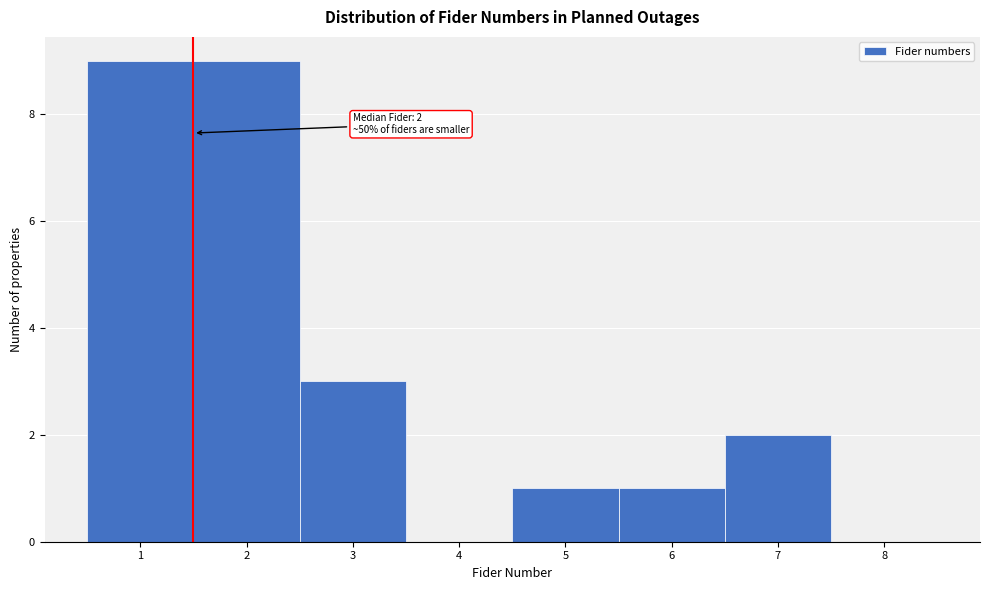

Reading left to right, list all the values displayed in this chart.

1=9	2=9	3=3	4=0	5=1	6=1	7=2	8=0